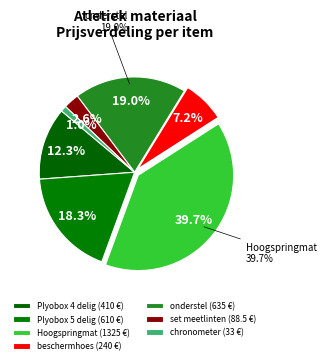

Is there any slice that represents more than half of the pie?

No